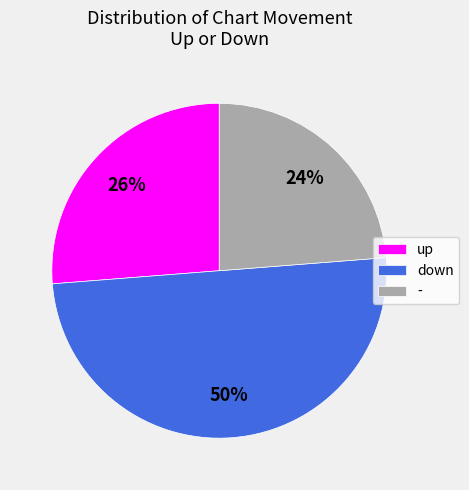

To the nearest percent, what percentage of the pie is down?

50%